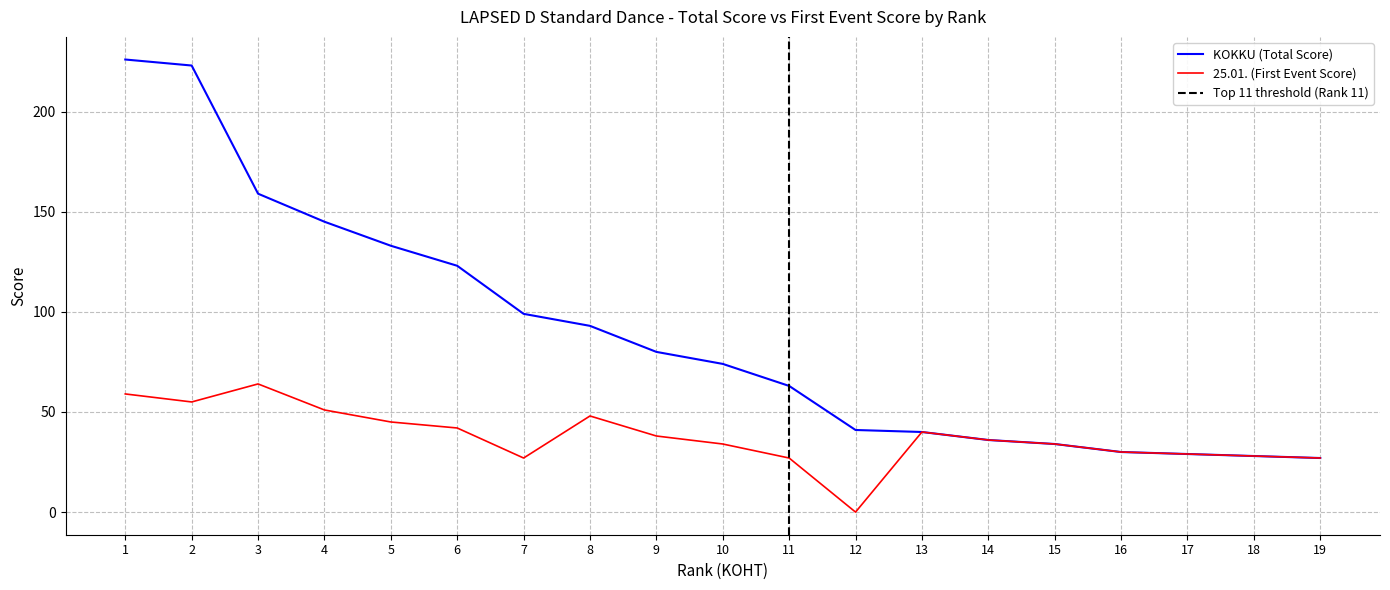

List the series in order of their overall mean, highest first.

KOKKU (Total Score), 25.01. (First Event Score)